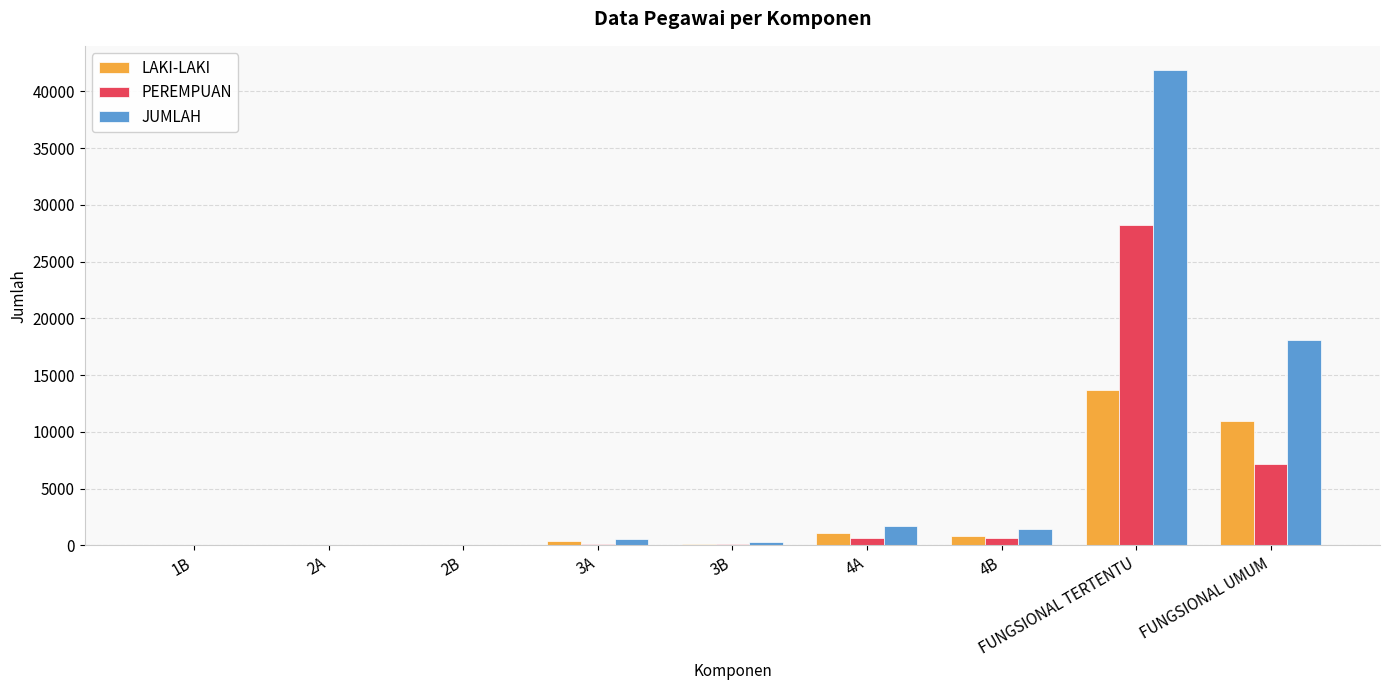

What is the maximum value for LAKI-LAKI?

13715